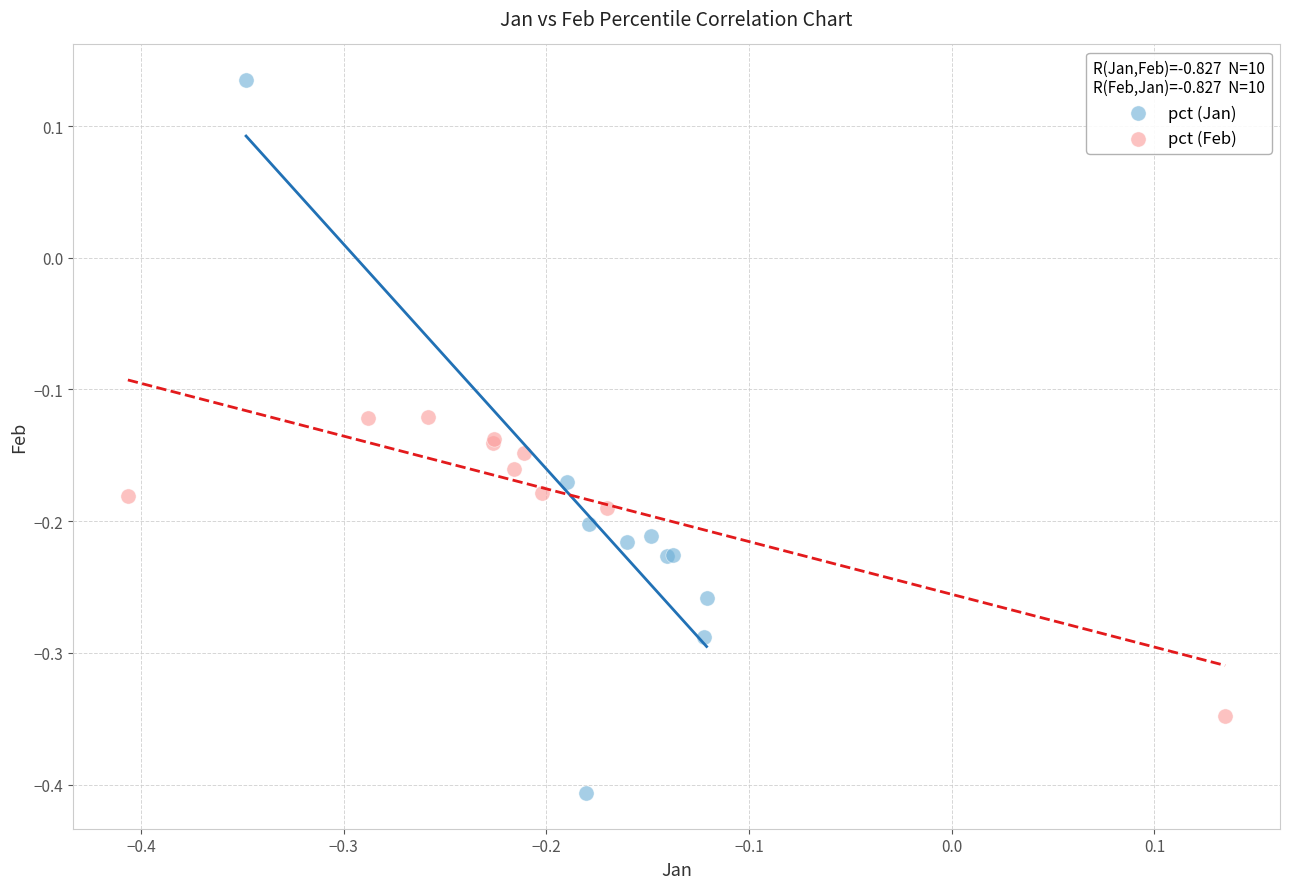

Which series has the largest Y range (max minus min)?

pct (Jan)